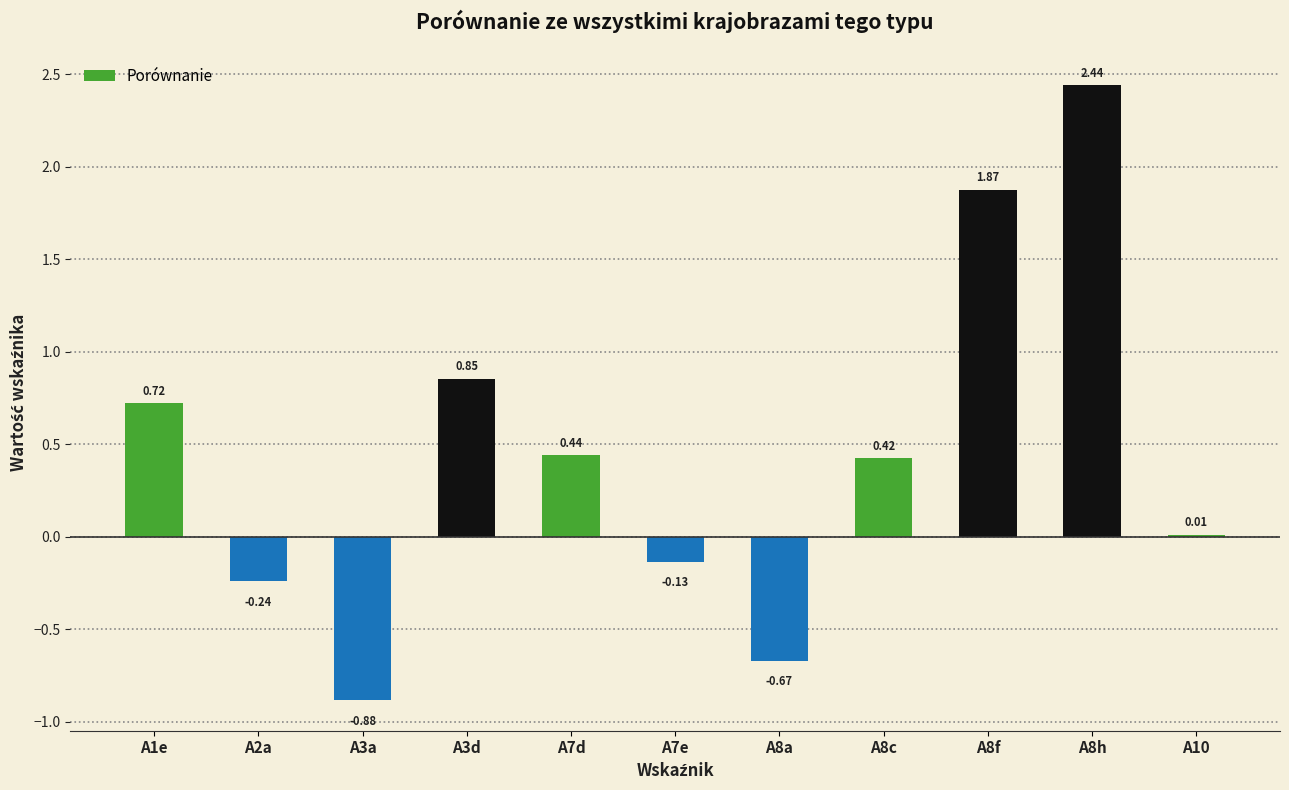

What is the change in value from A3d to A7e?

-1.0